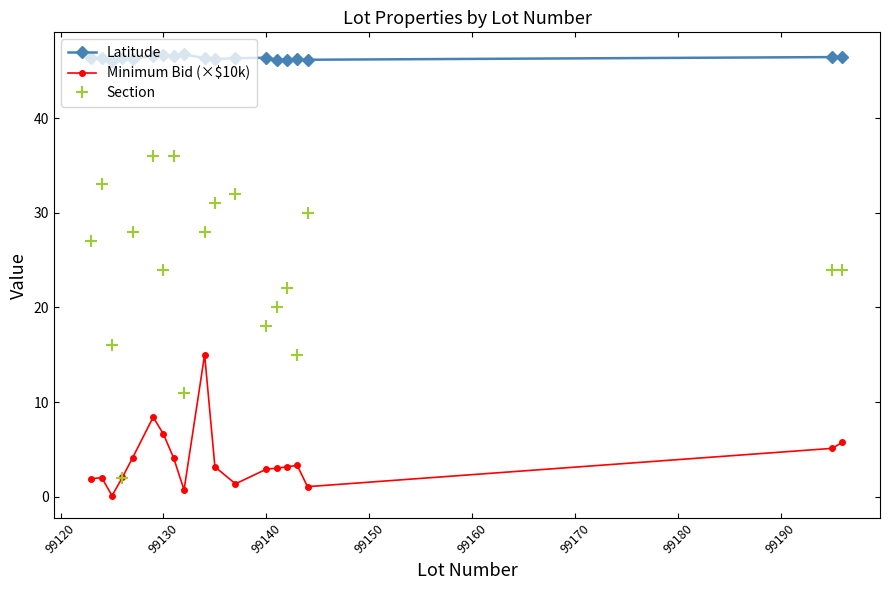

Does the chart display data point markers on the line(s)?

Yes